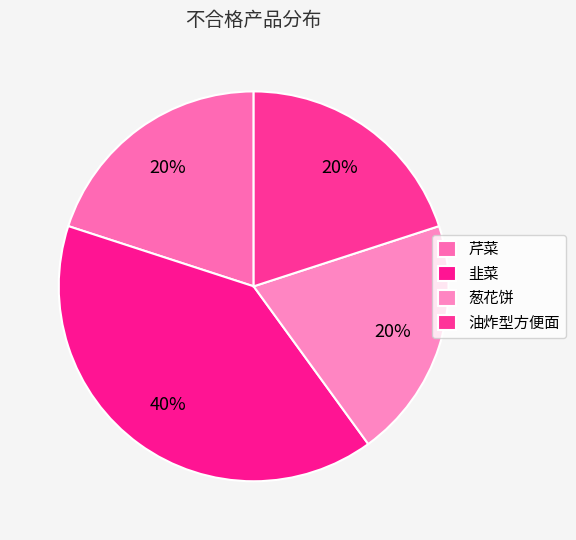

How many slices are in this pie chart?

4